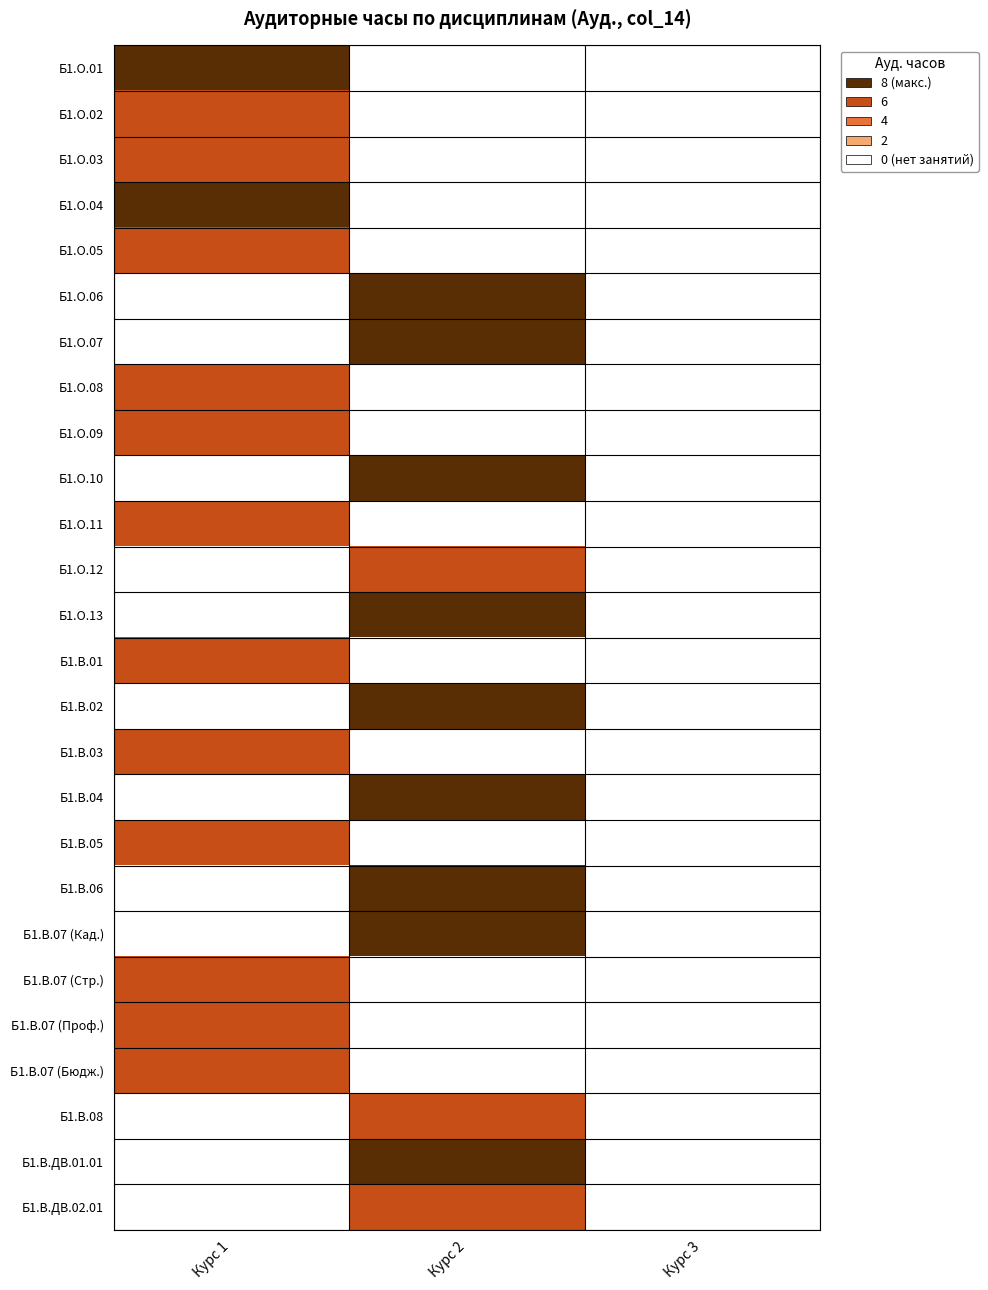

Reading left to right, list all the values displayed in this chart.

Б1.О.01: Курс 1=8	Курс 2=0	Курс 3=0
Б1.О.02: Курс 1=6	Курс 2=0	Курс 3=0
Б1.О.03: Курс 1=6	Курс 2=0	Курс 3=0
Б1.О.04: Курс 1=8	Курс 2=0	Курс 3=0
Б1.О.05: Курс 1=6	Курс 2=0	Курс 3=0
Б1.О.06: Курс 1=0	Курс 2=8	Курс 3=0
Б1.О.07: Курс 1=0	Курс 2=8	Курс 3=0
Б1.О.08: Курс 1=6	Курс 2=0	Курс 3=0
Б1.О.09: Курс 1=6	Курс 2=0	Курс 3=0
Б1.О.10: Курс 1=0	Курс 2=8	Курс 3=0
Б1.О.11: Курс 1=6	Курс 2=0	Курс 3=0
Б1.О.12: Курс 1=0	Курс 2=6	Курс 3=0
Б1.О.13: Курс 1=0	Курс 2=8	Курс 3=0
Б1.В.01: Курс 1=6	Курс 2=0	Курс 3=0
Б1.В.02: Курс 1=0	Курс 2=8	Курс 3=0
Б1.В.03: Курс 1=6	Курс 2=0	Курс 3=0
Б1.В.04: Курс 1=0	Курс 2=8	Курс 3=0
Б1.В.05: Курс 1=6	Курс 2=0	Курс 3=0
Б1.В.06: Курс 1=0	Курс 2=8	Курс 3=0
Б1.В.07 (Кад.): Курс 1=0	Курс 2=8	Курс 3=0
Б1.В.07 (Стр.): Курс 1=6	Курс 2=0	Курс 3=0
Б1.В.07 (Проф.): Курс 1=6	Курс 2=0	Курс 3=0
Б1.В.07 (Бюдж.): Курс 1=6	Курс 2=0	Курс 3=0
Б1.В.08: Курс 1=0	Курс 2=6	Курс 3=0
Б1.В.ДВ.01.01: Курс 1=0	Курс 2=8	Курс 3=0
Б1.В.ДВ.02.01: Курс 1=0	Курс 2=6	Курс 3=0